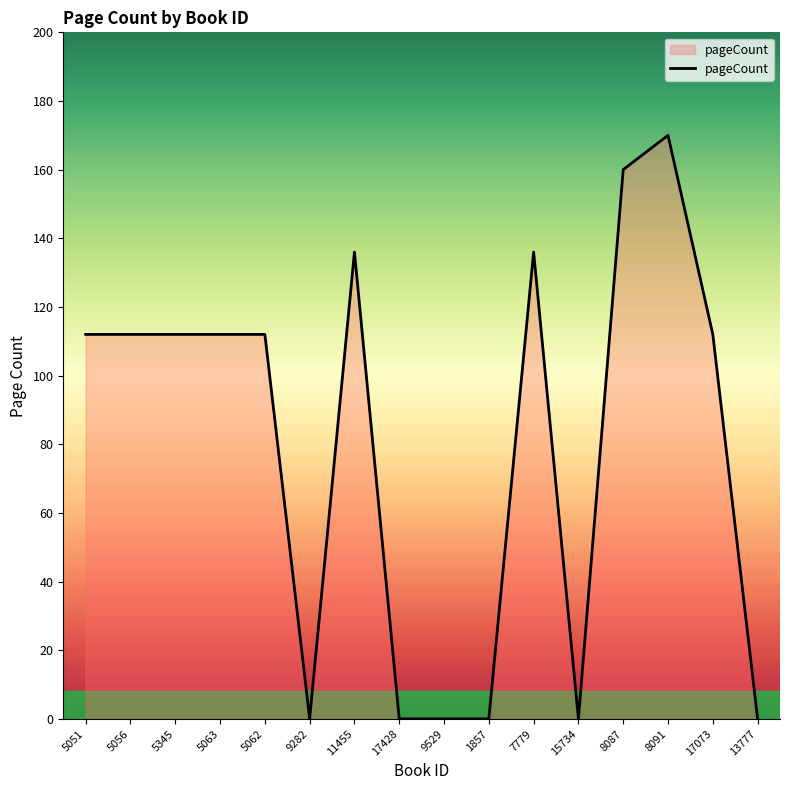

What is the change in value from 5062 to 17428?

-112